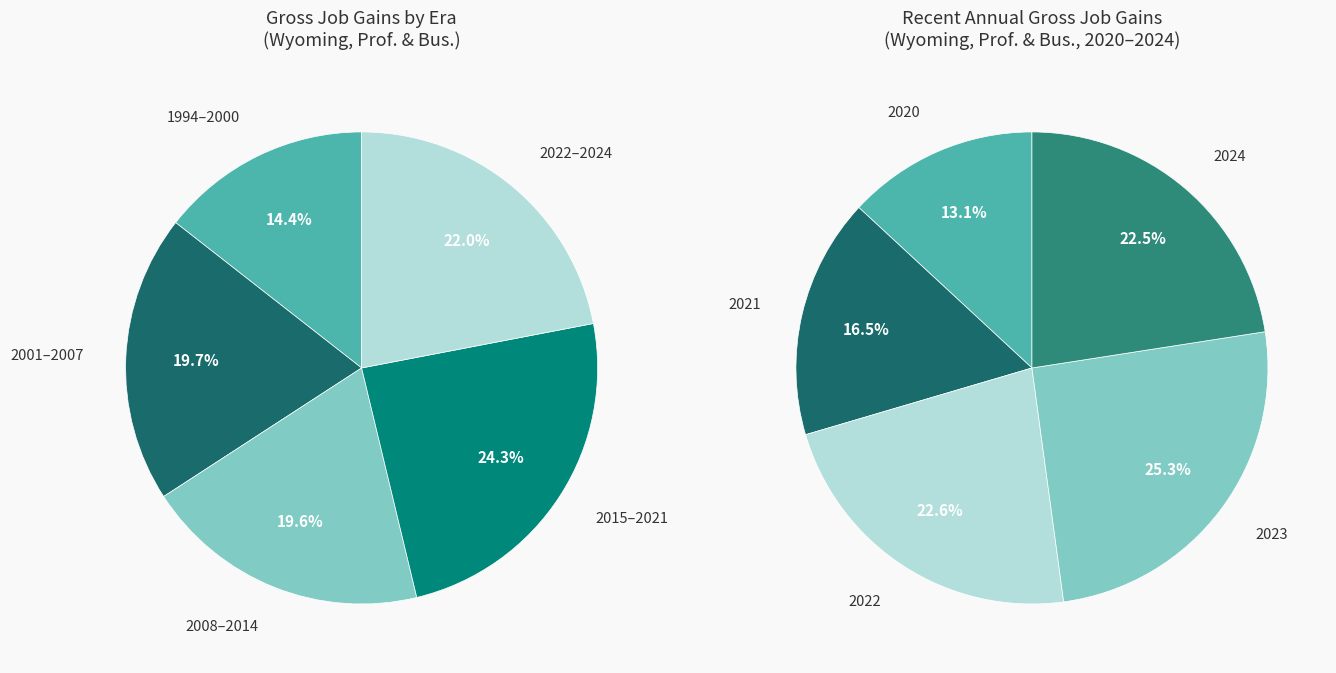

Is there a majority slice in this chart?

No